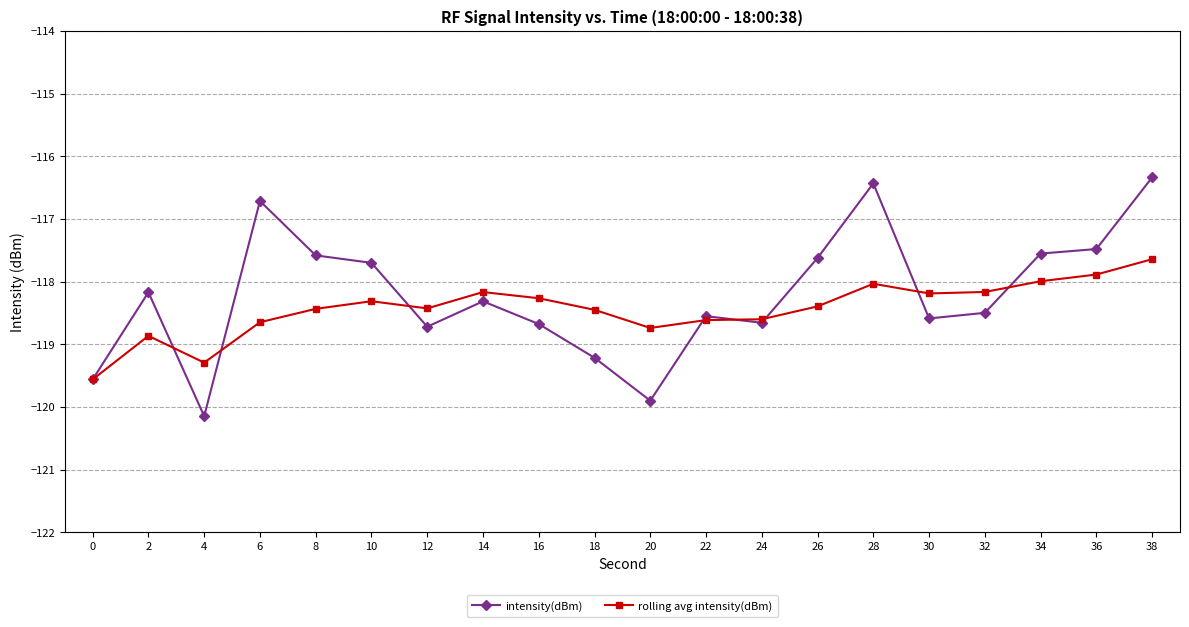

What is the total value across all series at 10?

-236.0